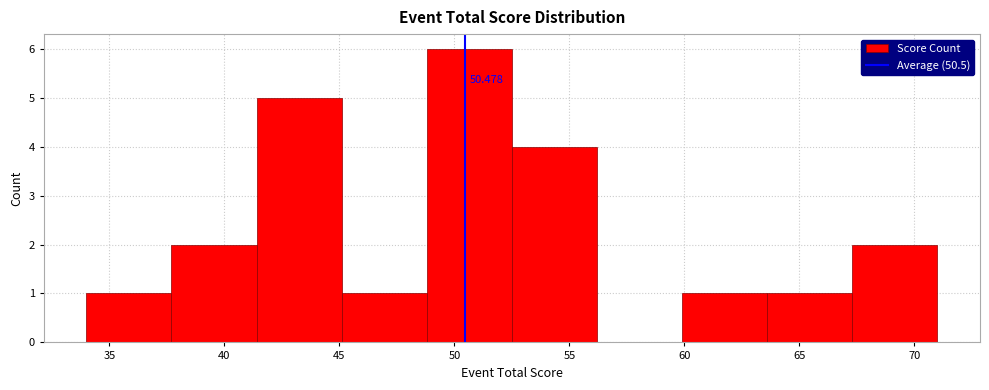

Over which range of the x-axis is the bar tallest?

48.8 to 52.5